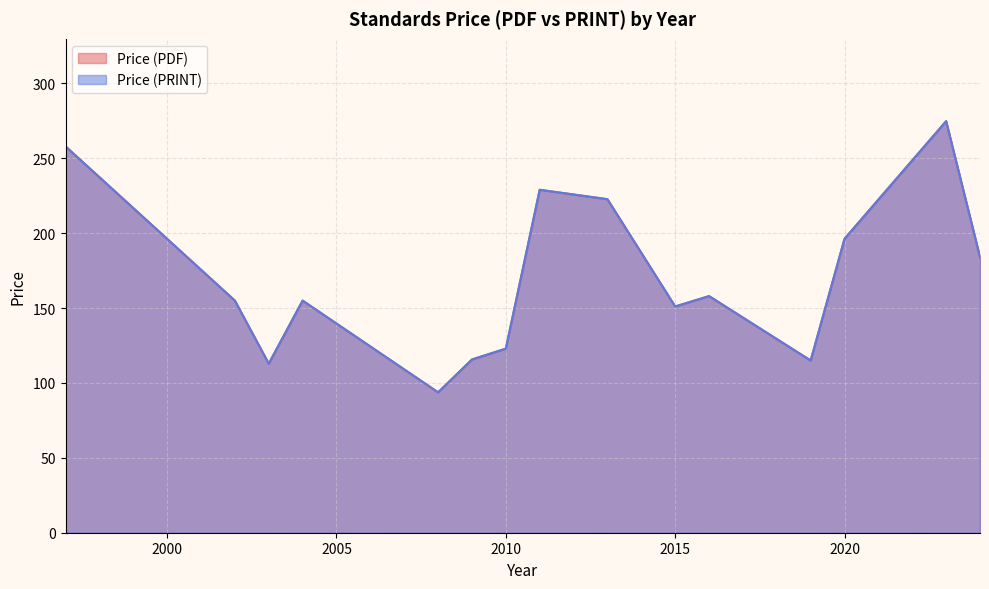

Does the chart display data point markers on the line(s)?

No